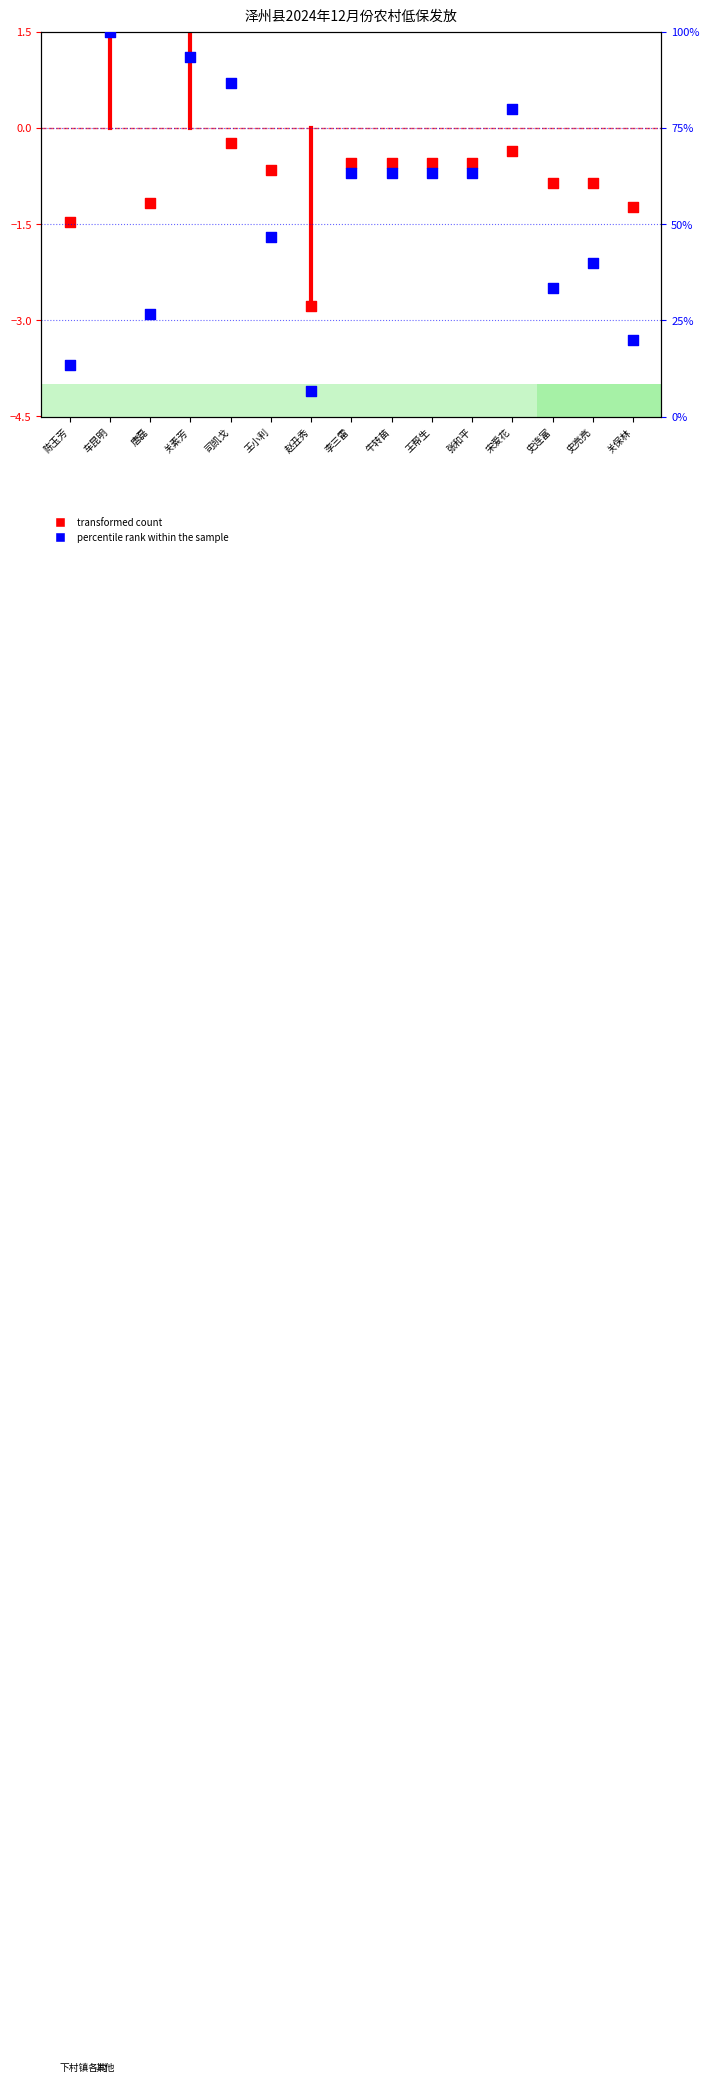

What is the total value across all series at 史连富?

32.5